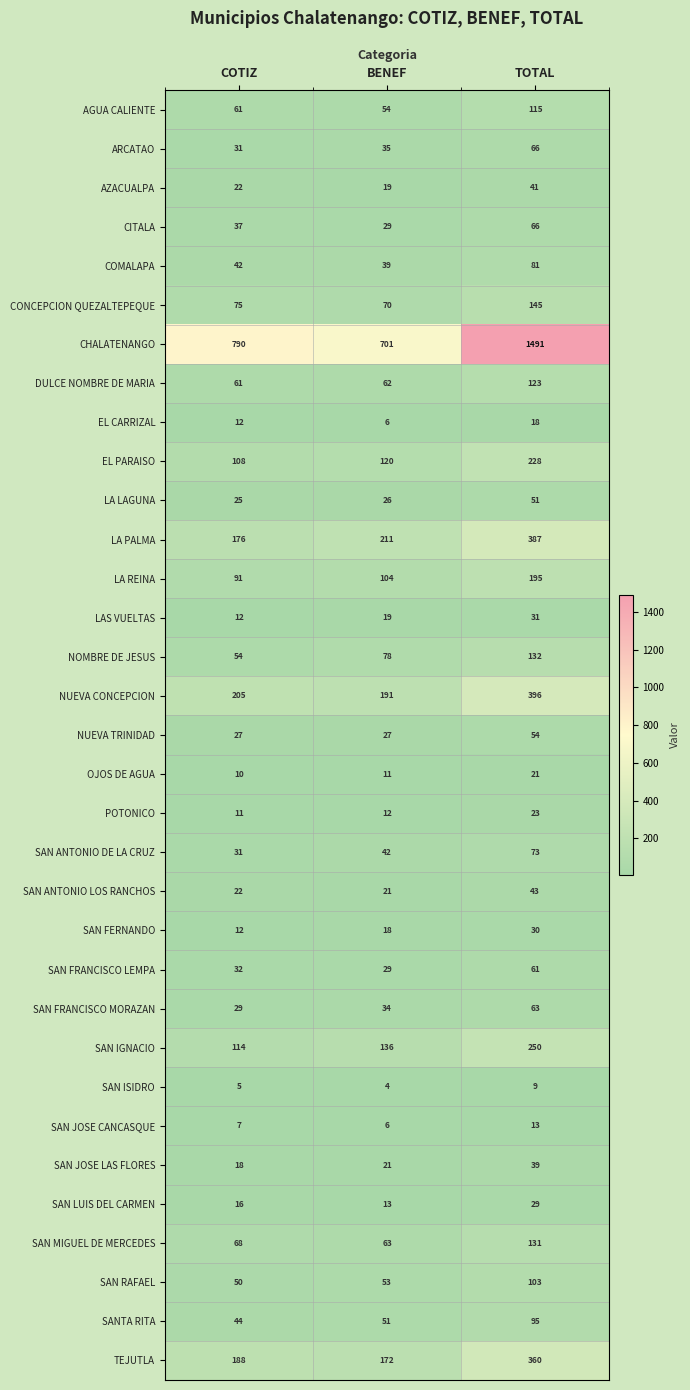

The SAN MIGUEL DE MERCEDES series shows 210 at TOTAL. True or false?

False